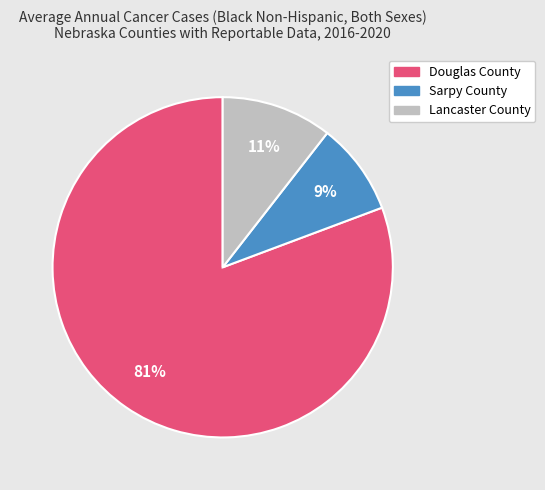

True or false: Sarpy County accounts for 9% of the total.

True